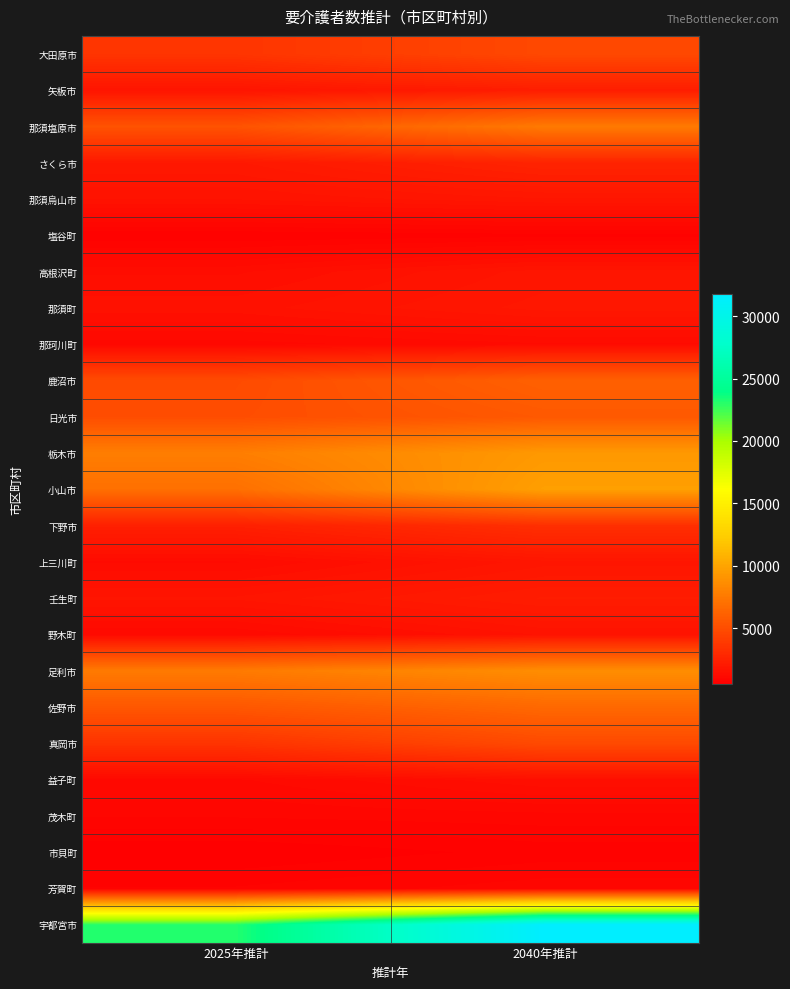

Reading left to right, what are all the values shown in this chart?

大田原市: 2025年推計=3587.1	2040年推計=4727.4
矢板市: 2025年推計=1740.9	2040年推計=2249.2
那須塩原市: 2025年推計=5322.1	2040年推計=7555.6
さくら市: 2025年推計=1963.3	2040年推計=2599.5
那須烏山市: 2025年推計=1624.0	2040年推計=1845.8
塩谷町: 2025年推計=649.5	2040年推計=719.5
高根沢町: 2025年推計=1351.7	2040年推計=1798.9
那須町: 2025年推計=1562.7	2040年推計=1910.2
那珂川町: 2025年推計=1072.2	2040年推計=1232.9
鹿沼市: 2025年推計=4881.0	2040年推計=6128.5
日光市: 2025年推計=5000.9	2040年推計=5660.4
栃木市: 2025年推計=7796.4	2040年推計=9333.6
小山市: 2025年推計=6965.9	2040年推計=9700.1
下野市: 2025年推計=2378.4	2040年推計=3263.3
上三川町: 2025年推計=1235.5	2040年推計=1809.7
壬生町: 2025年推計=1761.5	2040年推計=2243.0
野木町: 2025年推計=1148.9	2040年推計=1633.4
足利市: 2025年推計=7606.0	2040年推計=8687.0
佐野市: 2025年推計=5575.9	2040年推計=6550.8
真岡市: 2025年推計=3529.2	2040年推計=4812.7
益子町: 2025年推計=1113.1	2040年推計=1478.0
茂木町: 2025年推計=901.4	2040年推計=959.3
市貝町: 2025年推計=519.8	2040年推計=690.2
芳賀町: 2025年推計=777.8	2040年推計=960.5
宇都宮市: 2025年推計=23119.2	2040年推計=31744.6